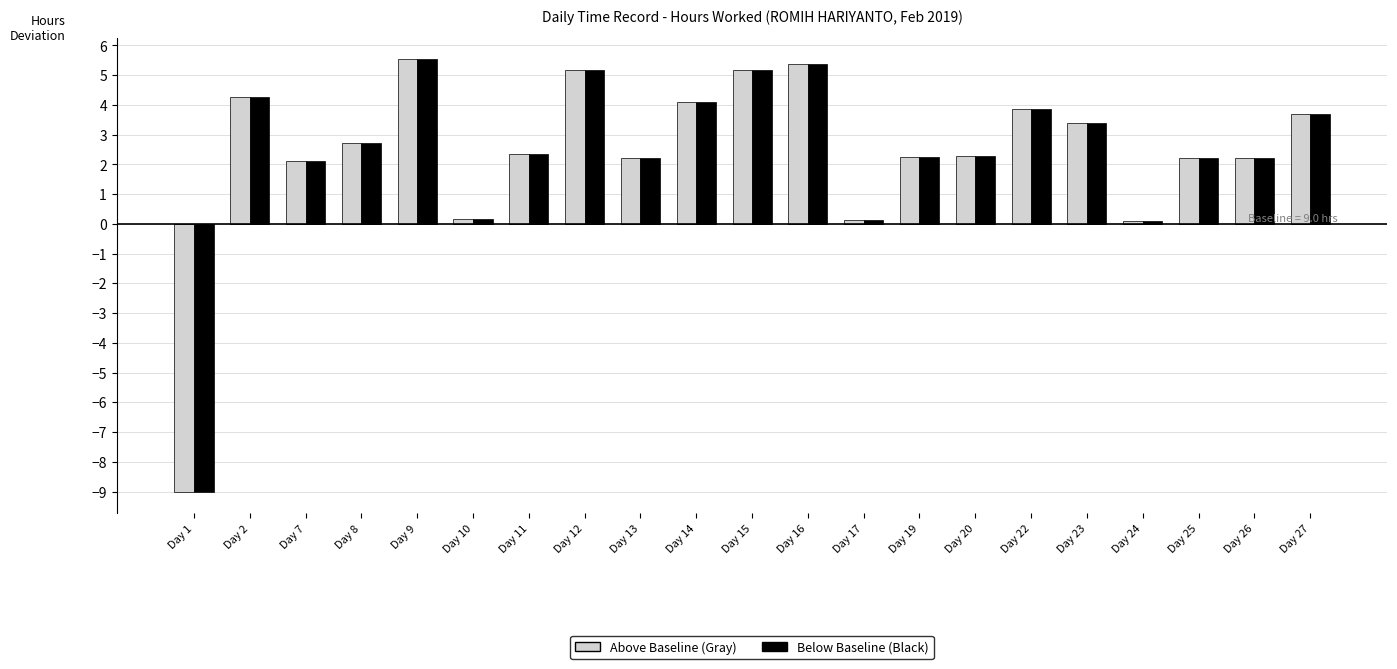

How many bars are there in each group?

2